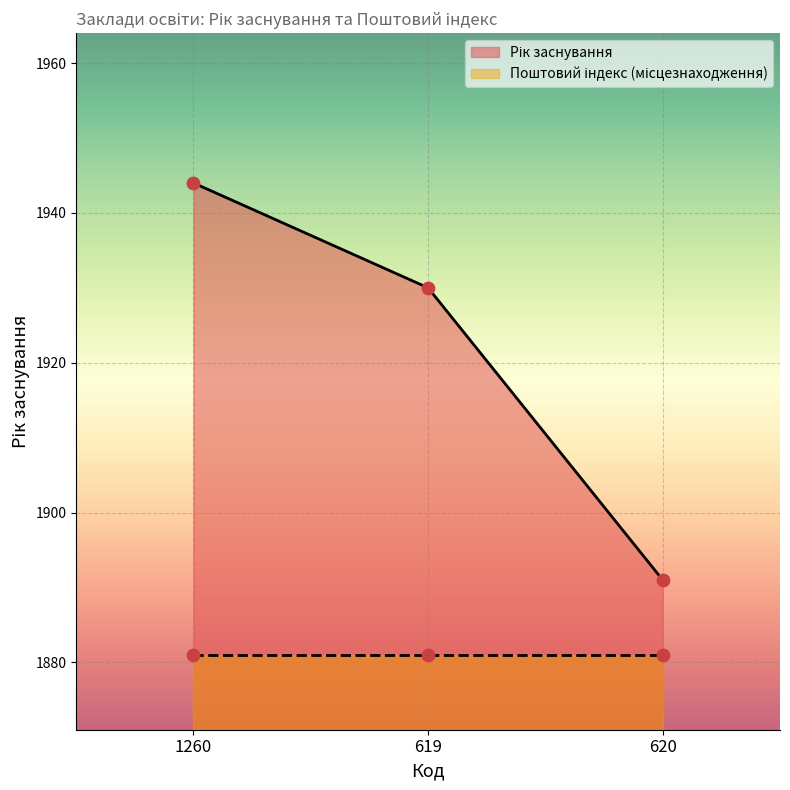

What is the change in value from 1260 to 620?

-53